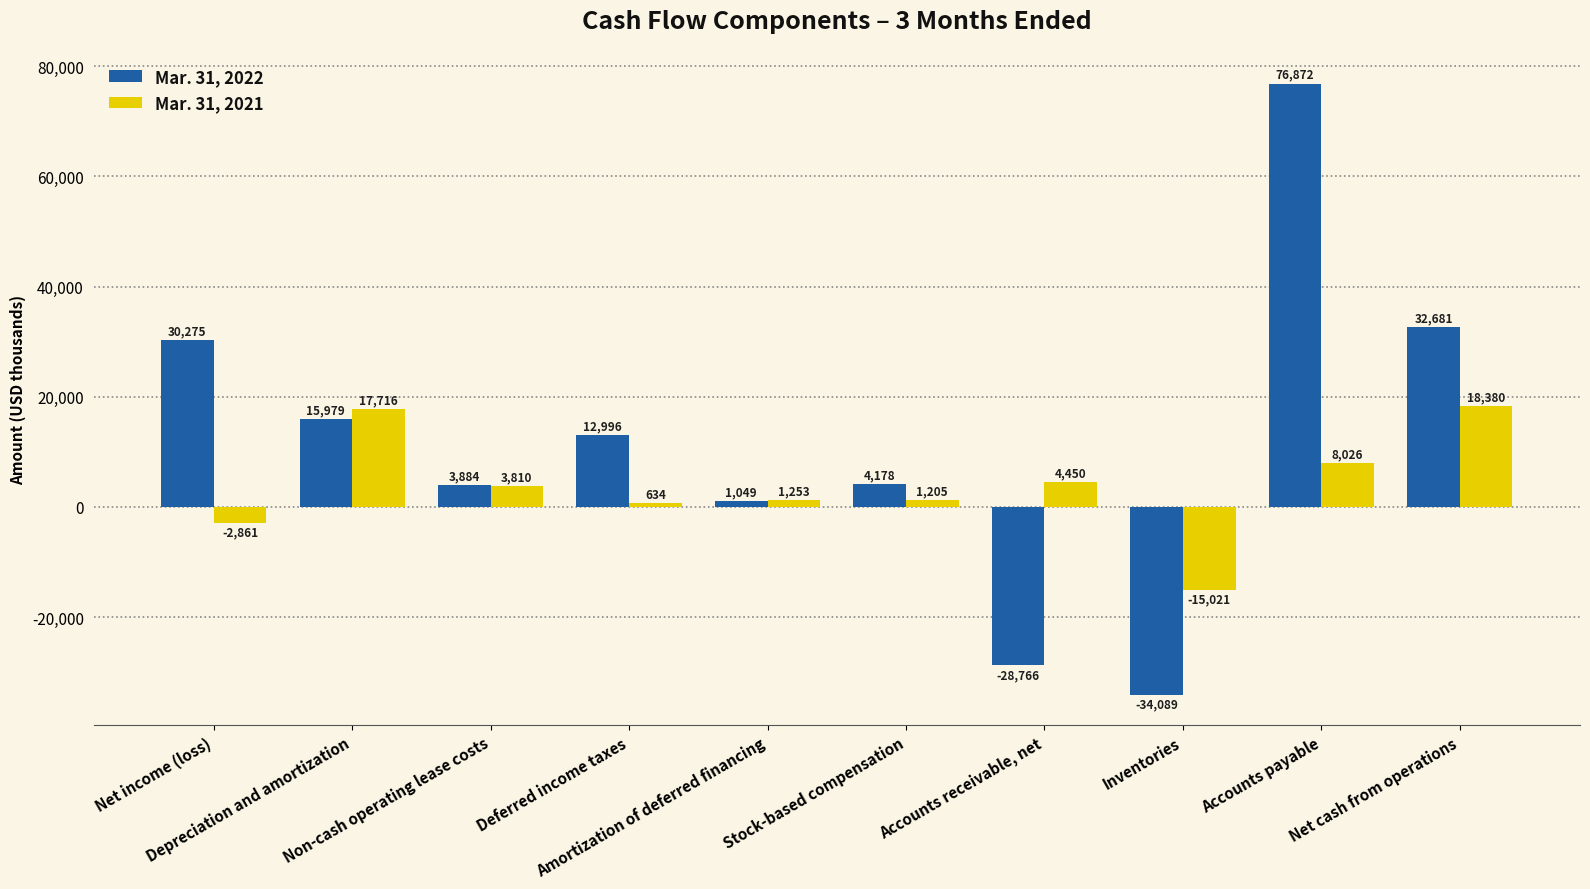

How many series are shown in this chart?

2